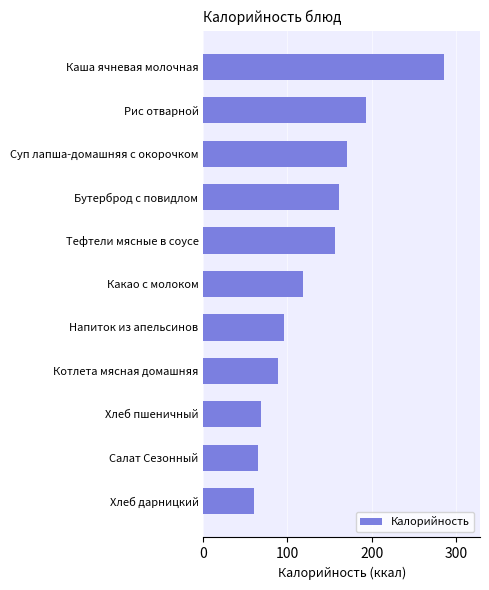

At which label is the value closest to 173?

Суп лапша-домашняя с окорочком